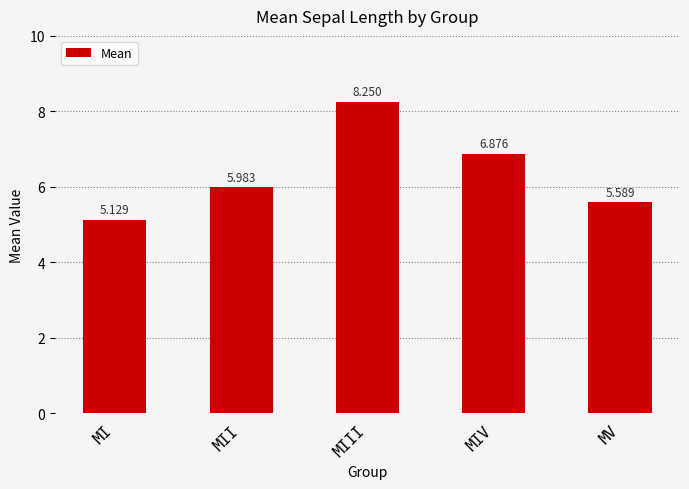

How many data points does each series have?

5